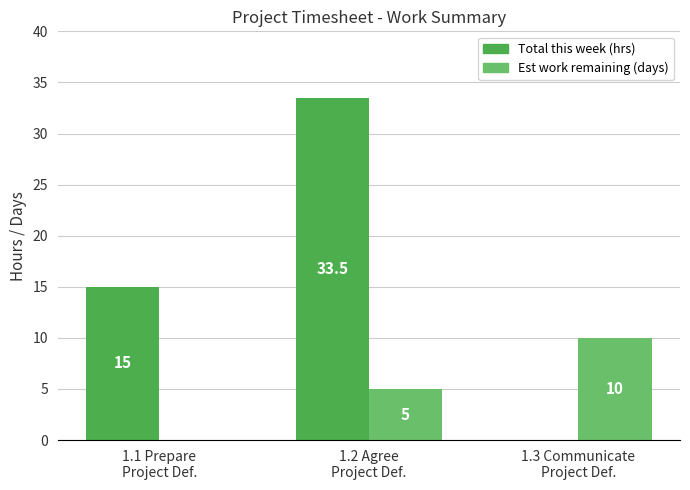

At which category is the sum across all series the highest?

1.2 Agree
Project Def.